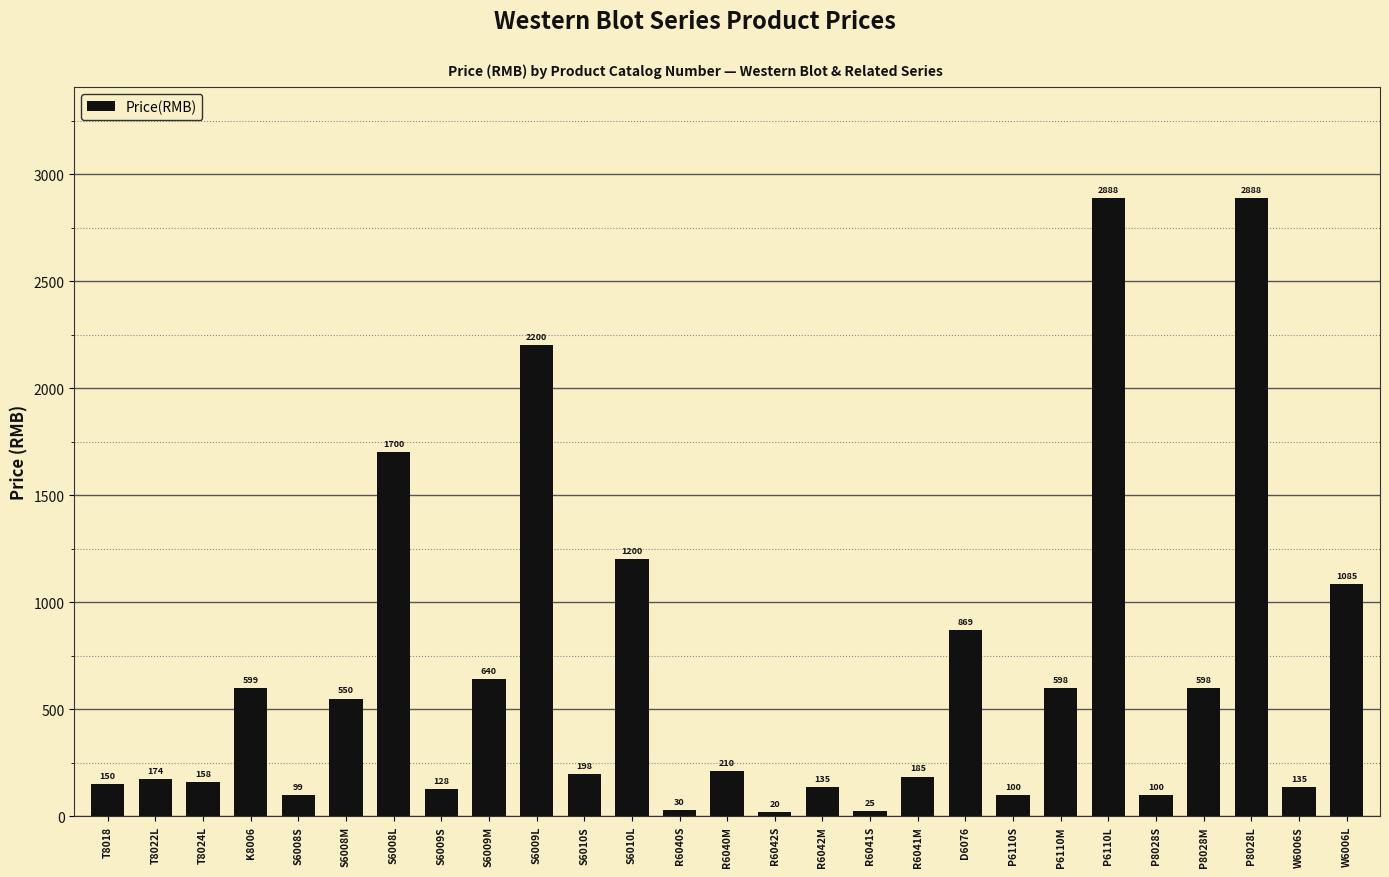

What is the label of the 19th bar from the right?

S6009M